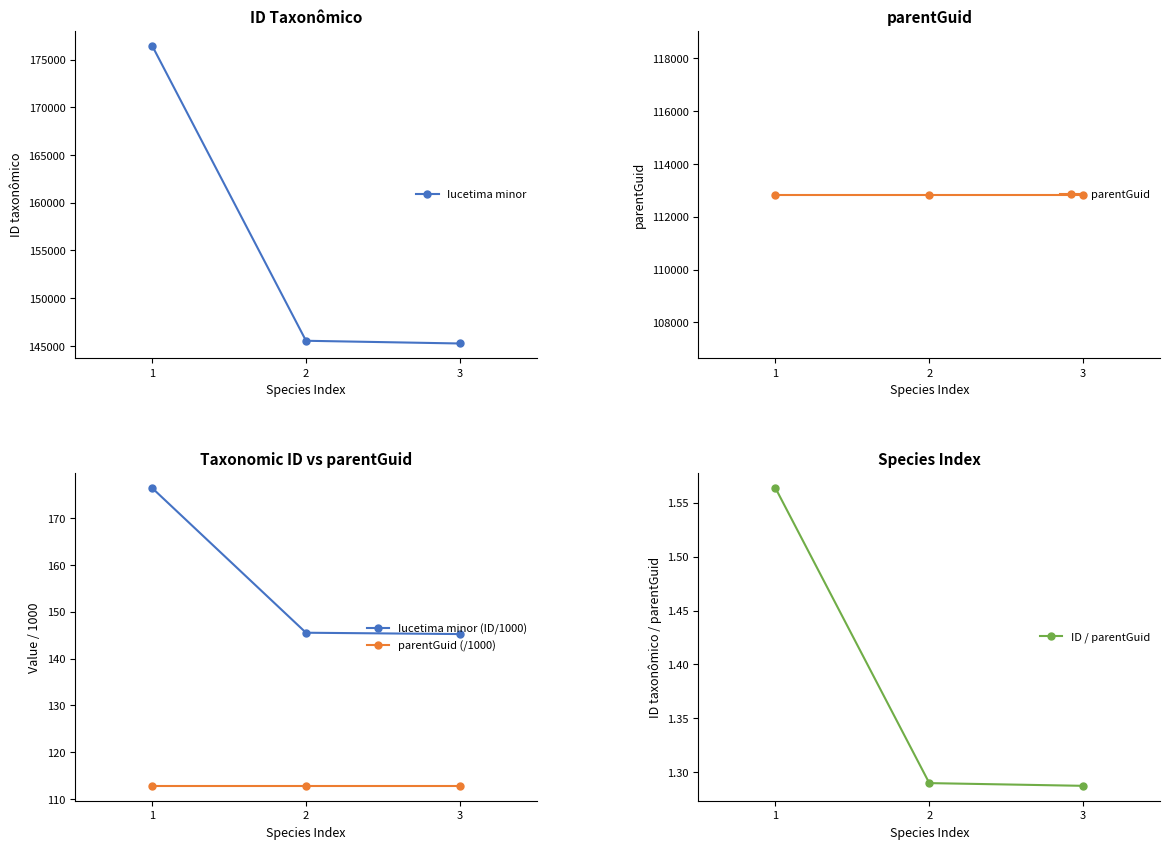

How many lines are shown in the chart?

5